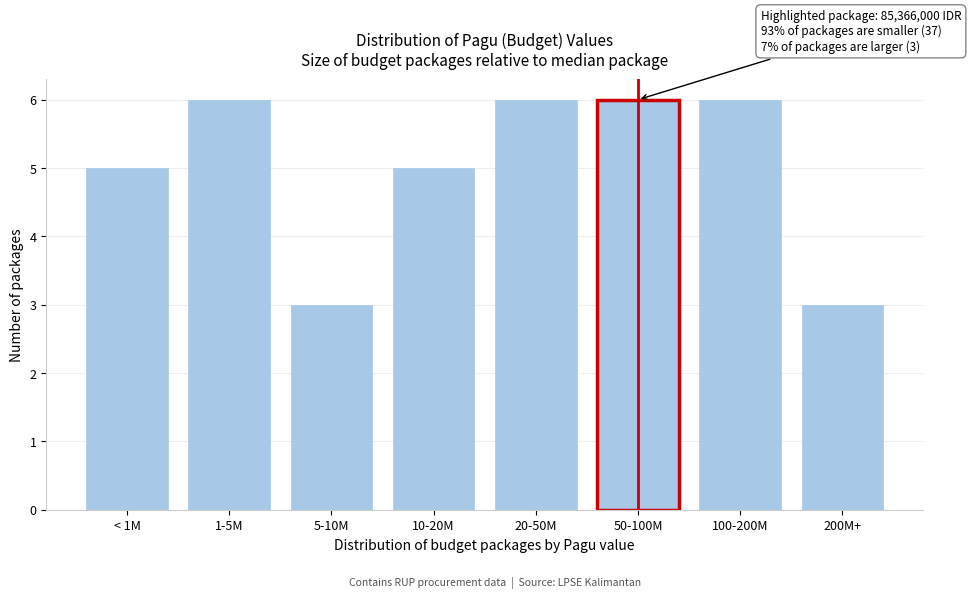

Reading left to right, extract all data points from this chart.

< 1M=5	1-5M=6	5-10M=3	10-20M=5	20-50M=6	50-100M=6	100-200M=6	200M+=3